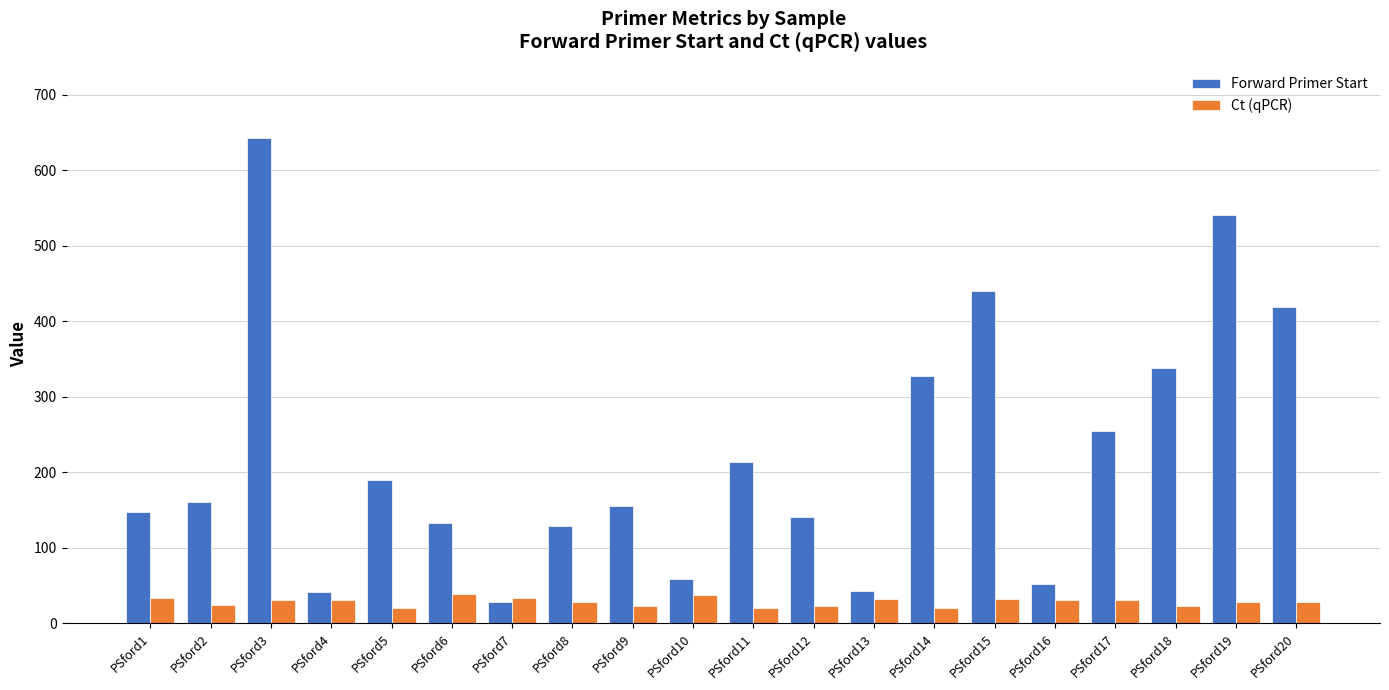

What are all the series names shown in the legend?

Forward Primer Start, Ct (qPCR)